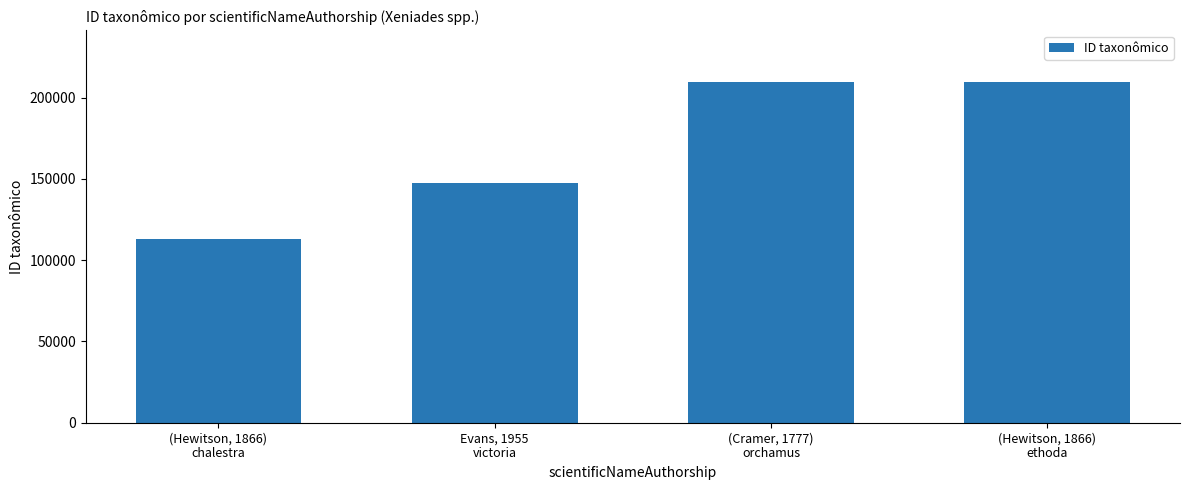

What is the minimum value shown in the chart?

113143